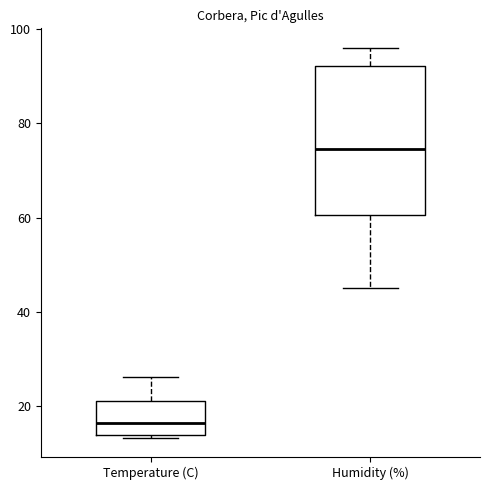

Reading left to right, read every box against the y-axis: the position of its median line, the range the box covers, and the ends of its whiskers. The values are not printed on the chart, so give them approximately, as read against the axis.

Temperature (C): median 16, box 14 to 22, whiskers 14 to 26
Humidity (%): median 74, box 60 to 92, whiskers 46 to 96